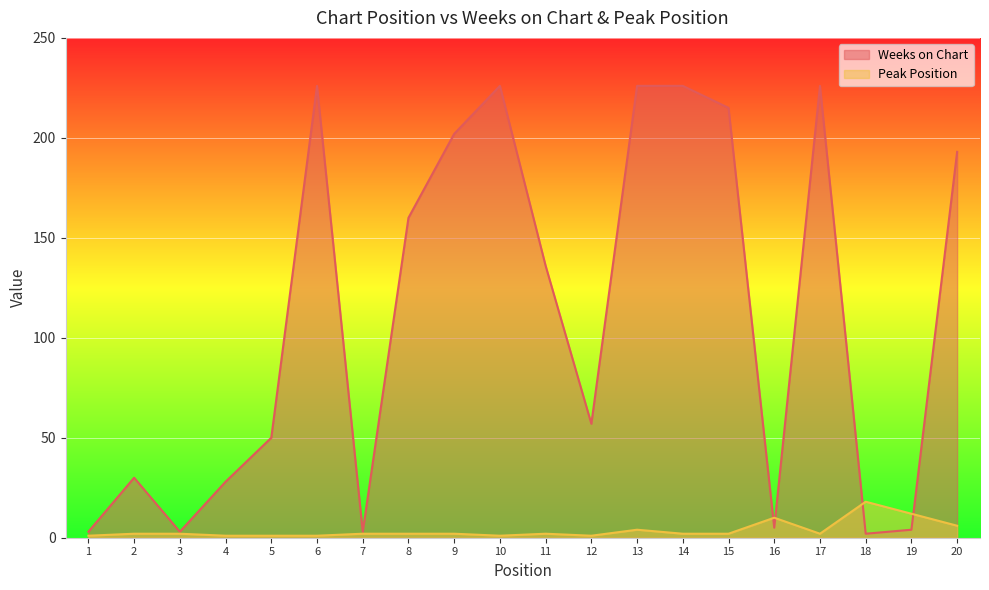

List the series in order of their overall mean, lowest first.

Peak Position, Weeks on Chart